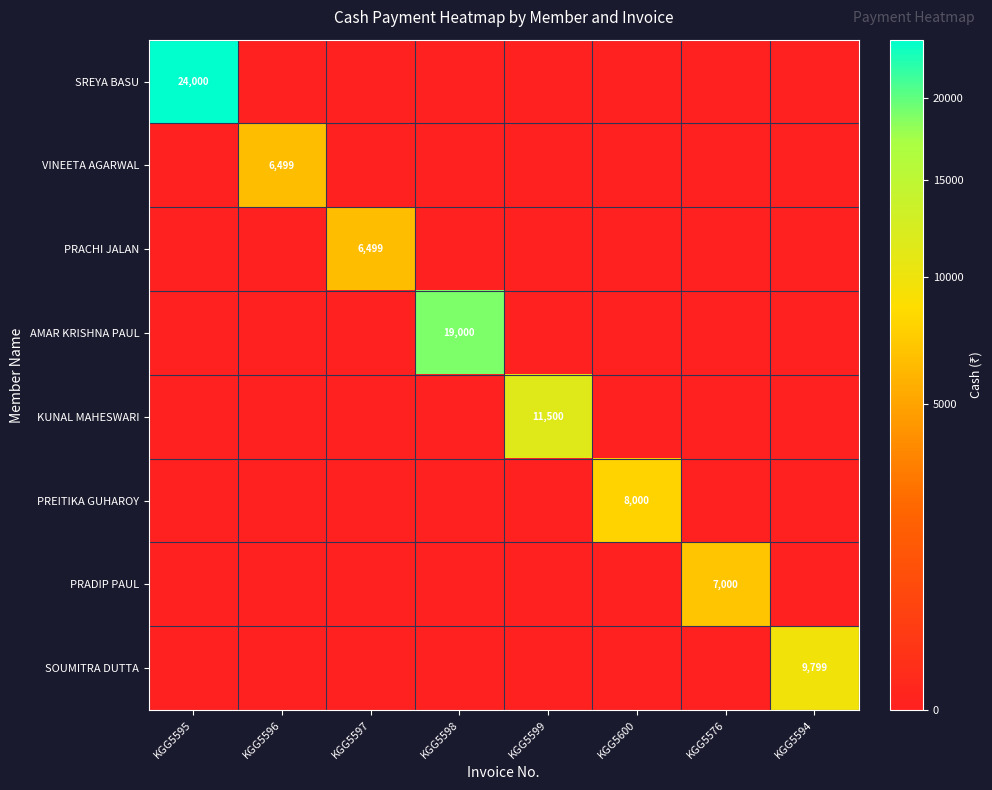

The value of PRADIP PAUL at KGG5576 is 7000. True or false?

True